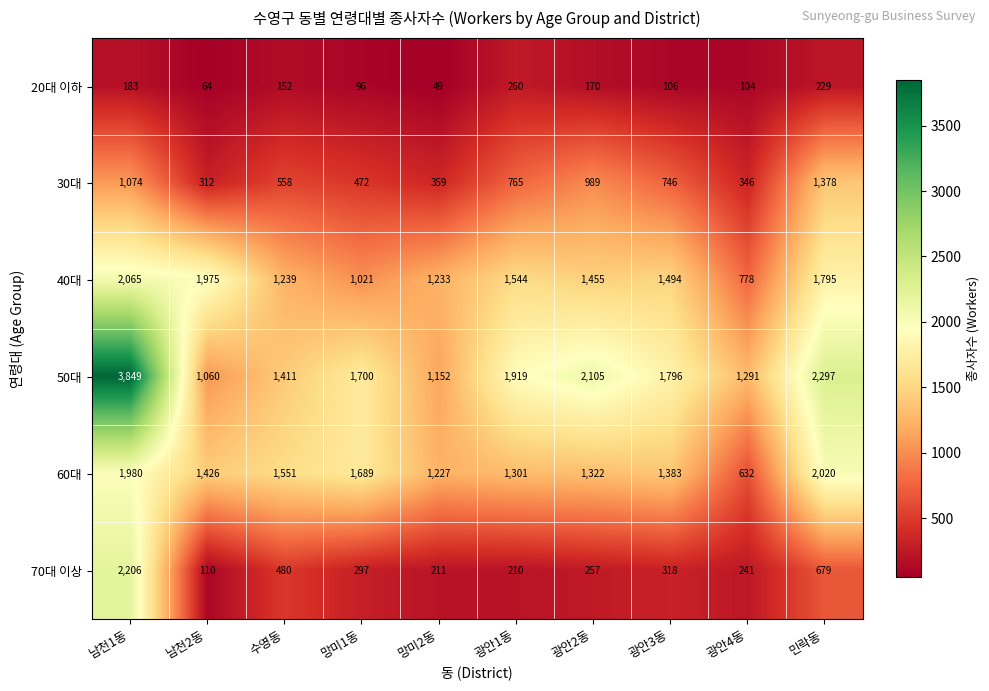

Rank the series by their maximum value, from highest to lowest.

50대, 70대 이상, 40대, 60대, 30대, 20대 이하